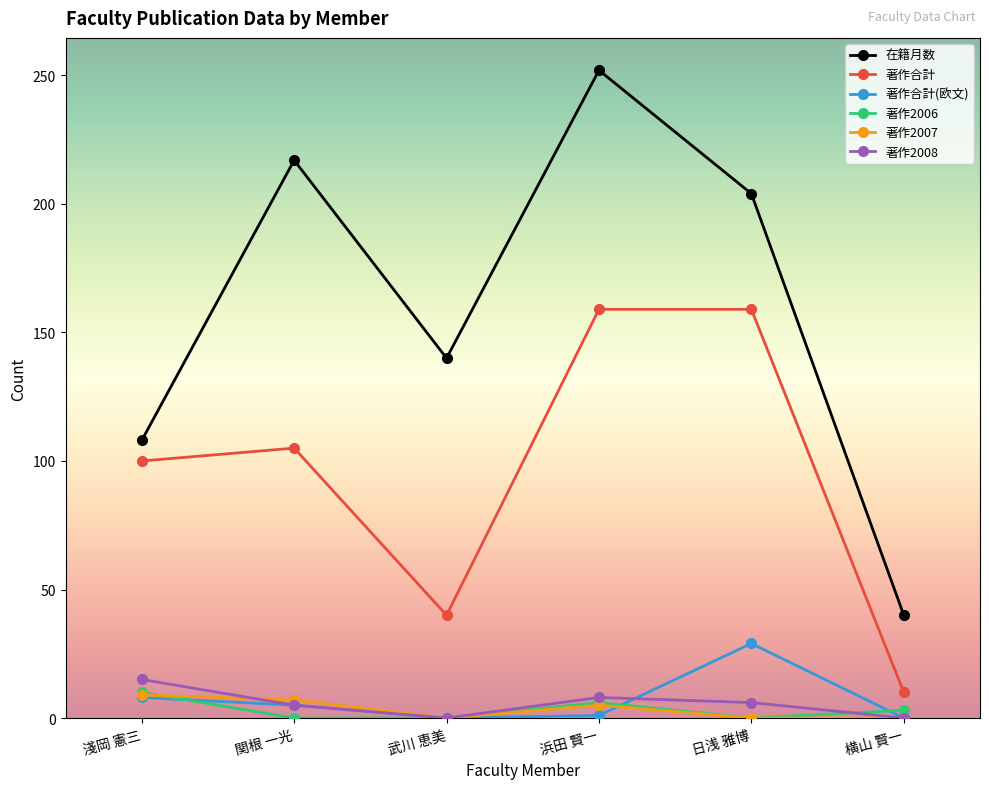

At which category does the chart reach its peak across all series?

浜田 賢一